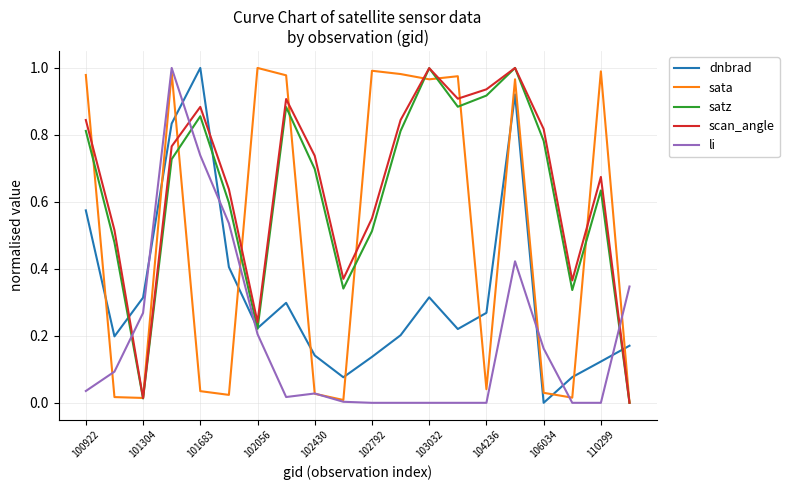

After their last crossing, which series has the higher values: li or dnbrad?

li